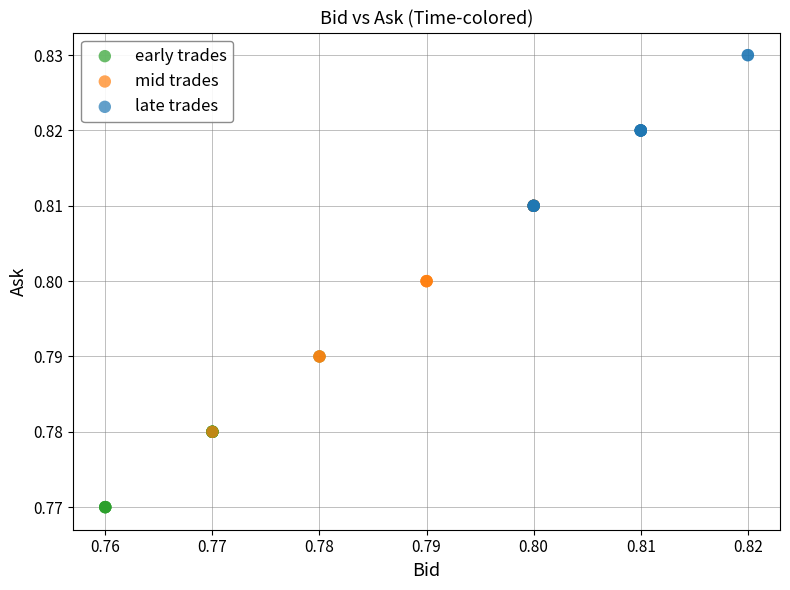

Which series has the largest Y range (max minus min)?

mid trades